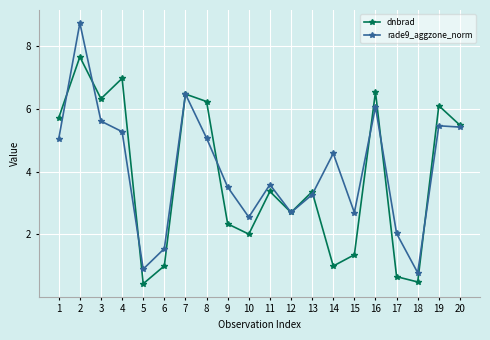

Where is the first local maximum for dnbrad?

2